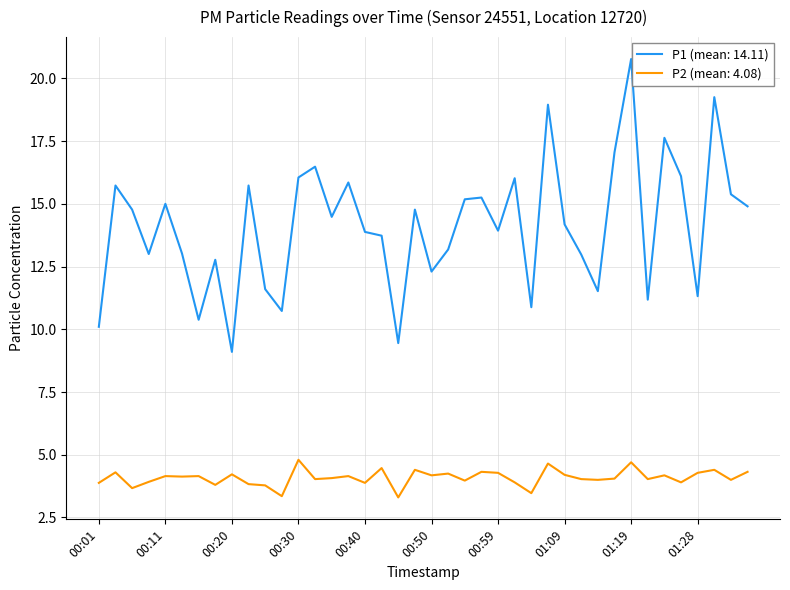

List the series in order of their overall mean, highest first.

P1 (mean: 14.11), P2 (mean: 4.08)